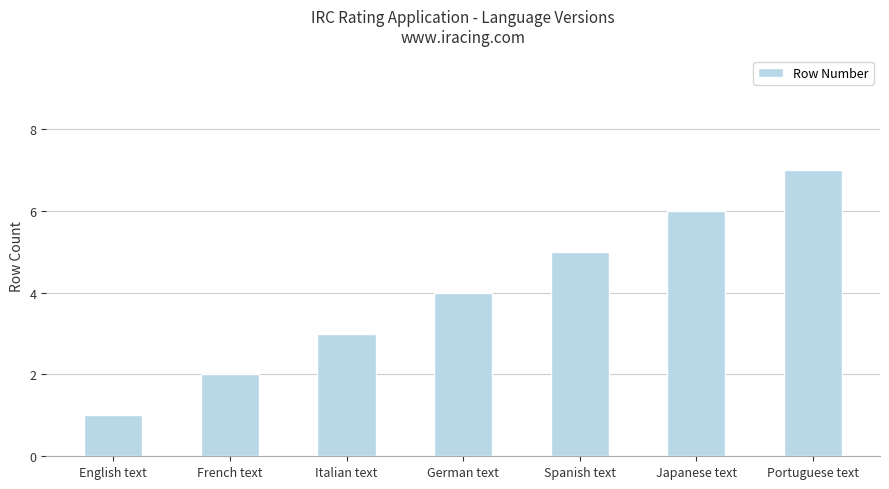

Which has a higher value, Spanish text or English text?

Spanish text